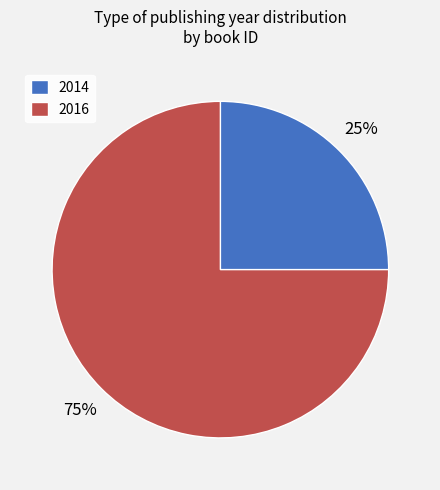

To the nearest percent, what is the average slice percentage?

50%